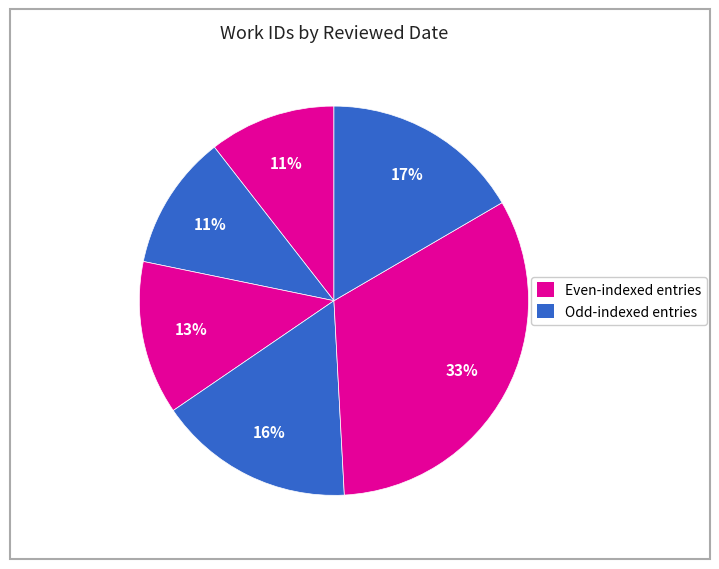

Count the number of slices in the pie.

6